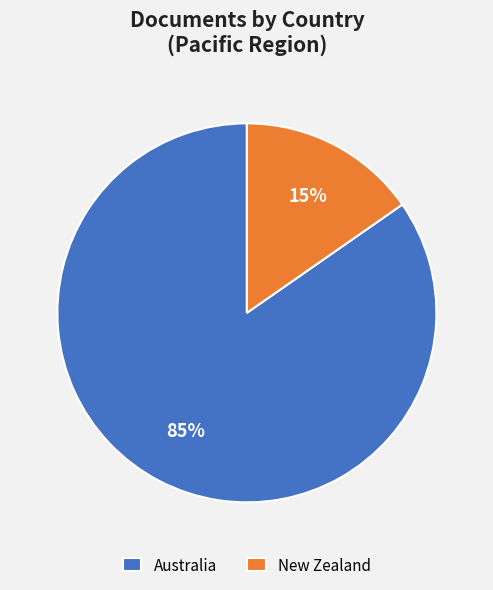

To the nearest percent, what is the combined percentage of New Zealand and Australia?

100%